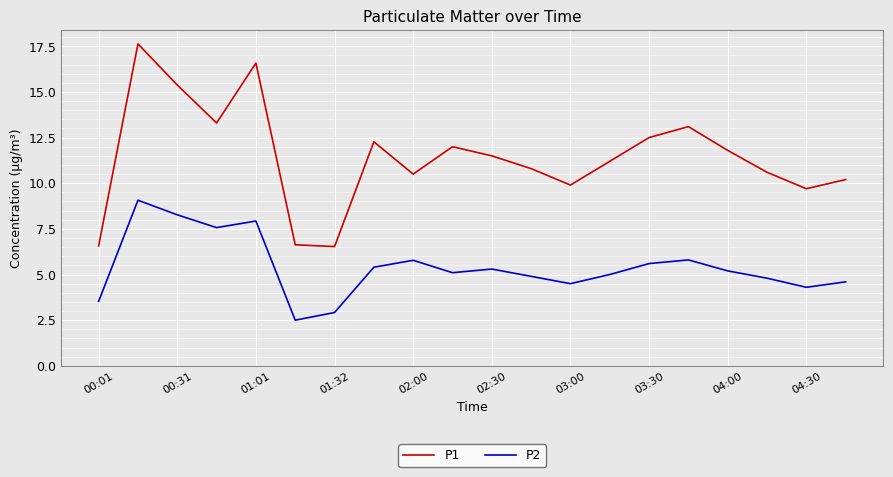

What is the lowest value of the P2 series?

2.5